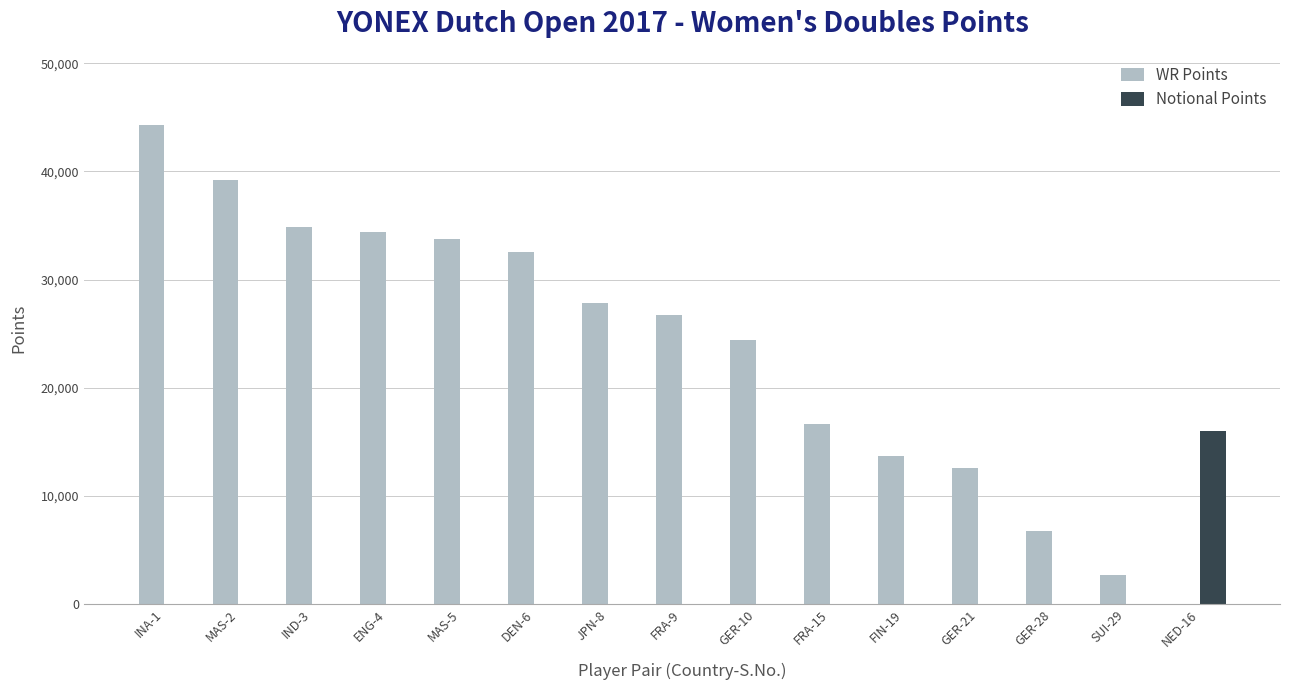

Which series has the largest total across all categories?

WR Points